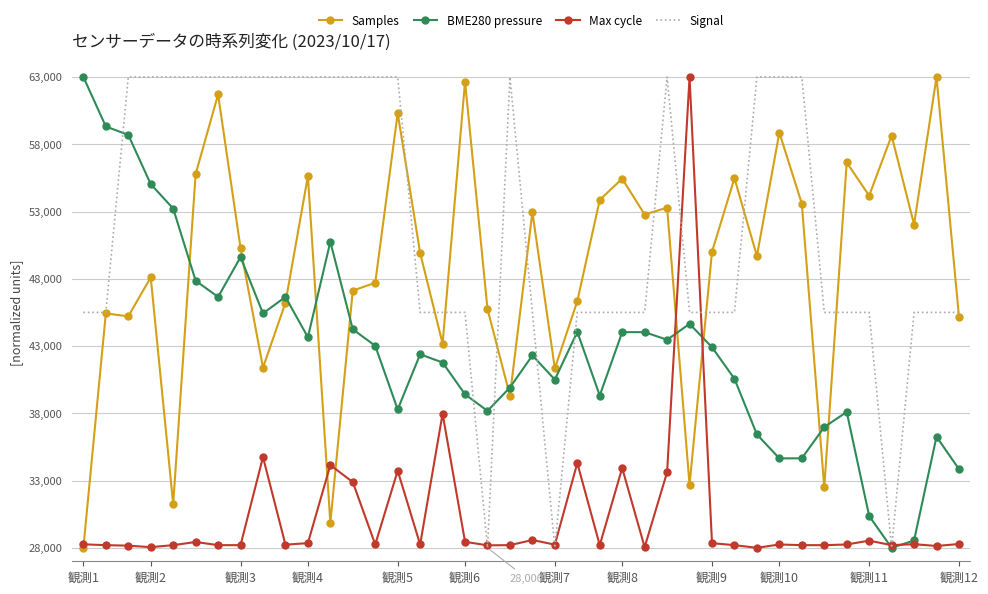

What is the greatest value displayed?

63000.0